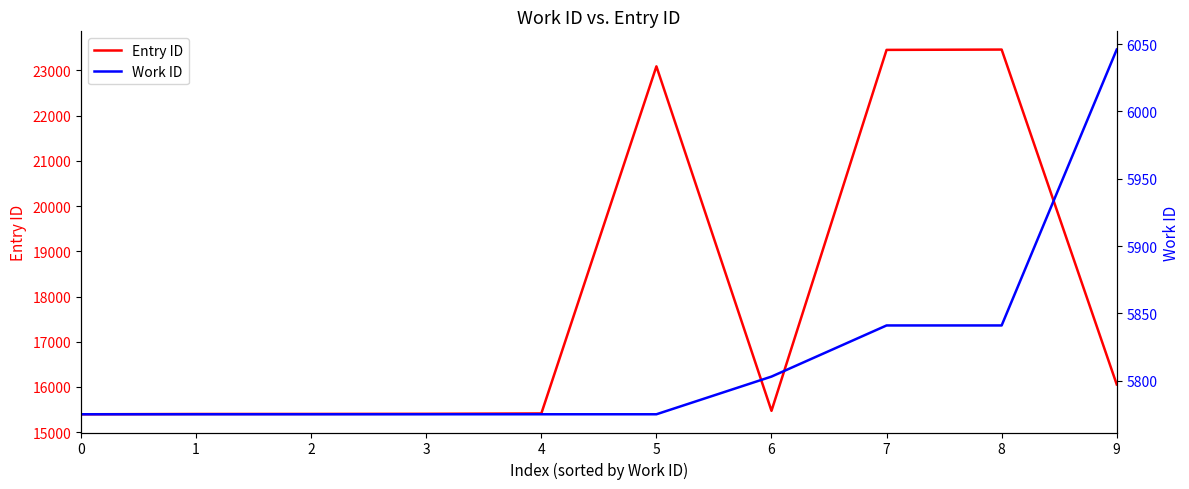

Reading left to right, what are all the values shown in this chart?

Entry ID: 15395	15401	15402	15405	15413	23092	15471	23456	23463	16055
Work ID: 5775	5775	5775	5775	5775	5775	5803	5841	5841	6046